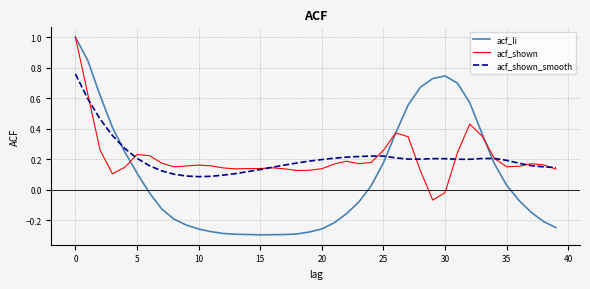

Which series has the widest spread of values?

acf_li